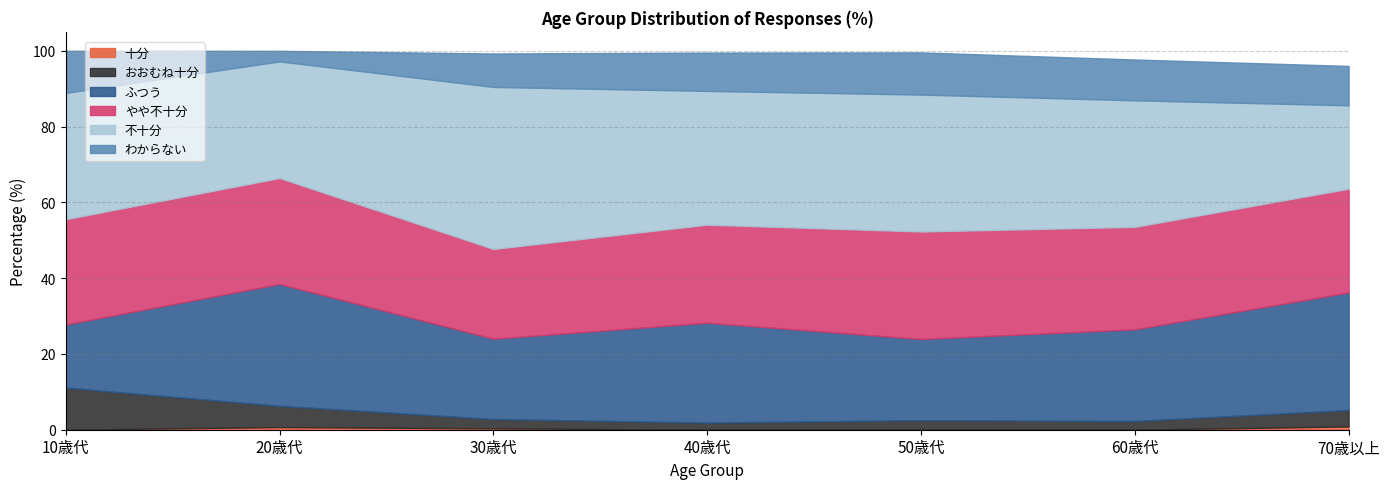

At which category is the sum across all series the highest?

10歳代